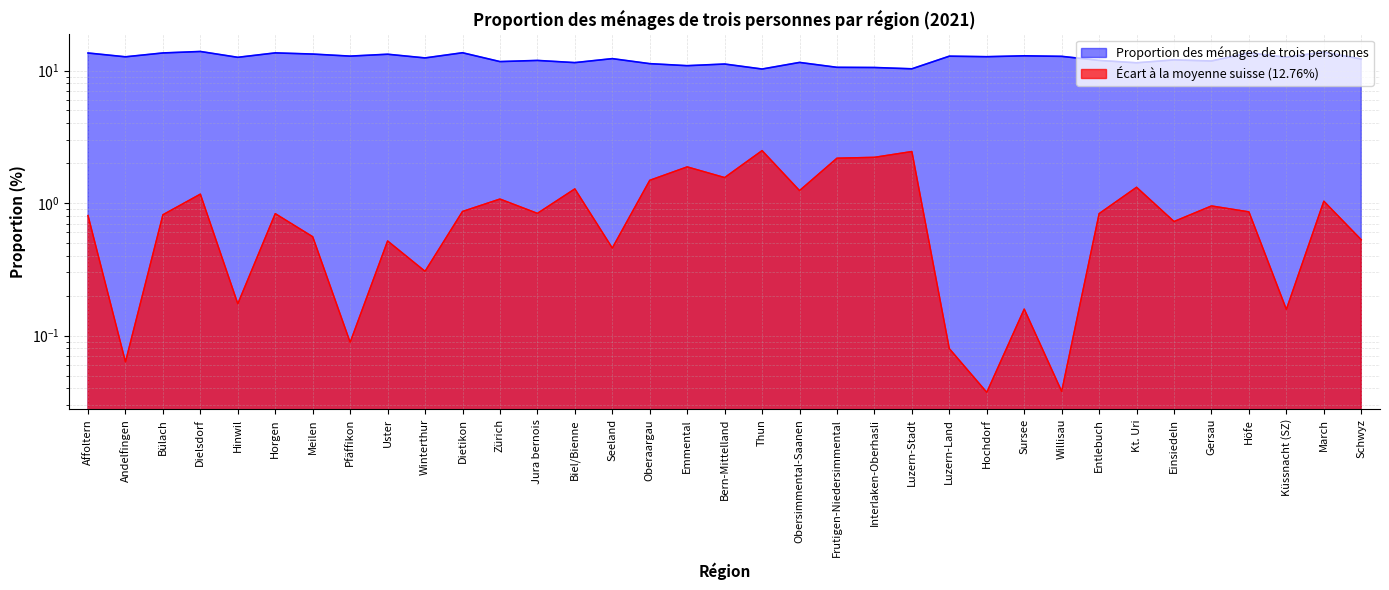

How many values exceed 12?

21